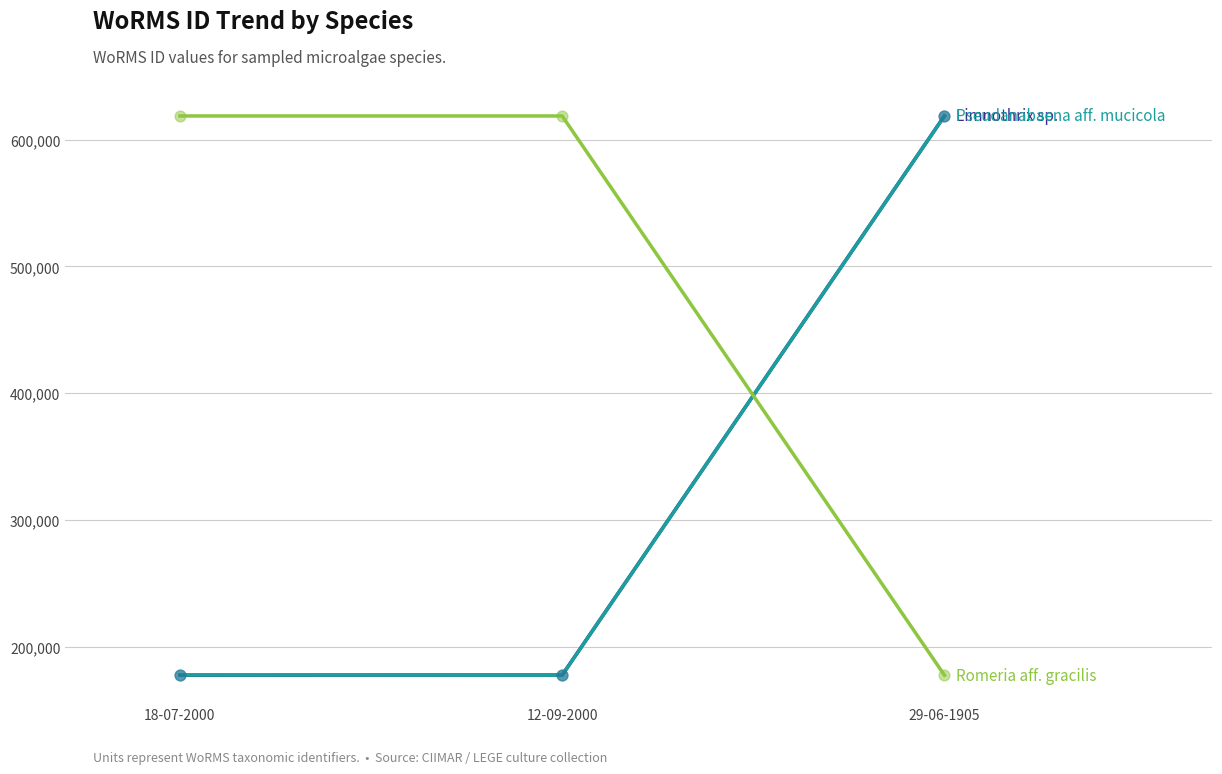

What is the difference between the highest and lowest values at 29-06-1905?

441235